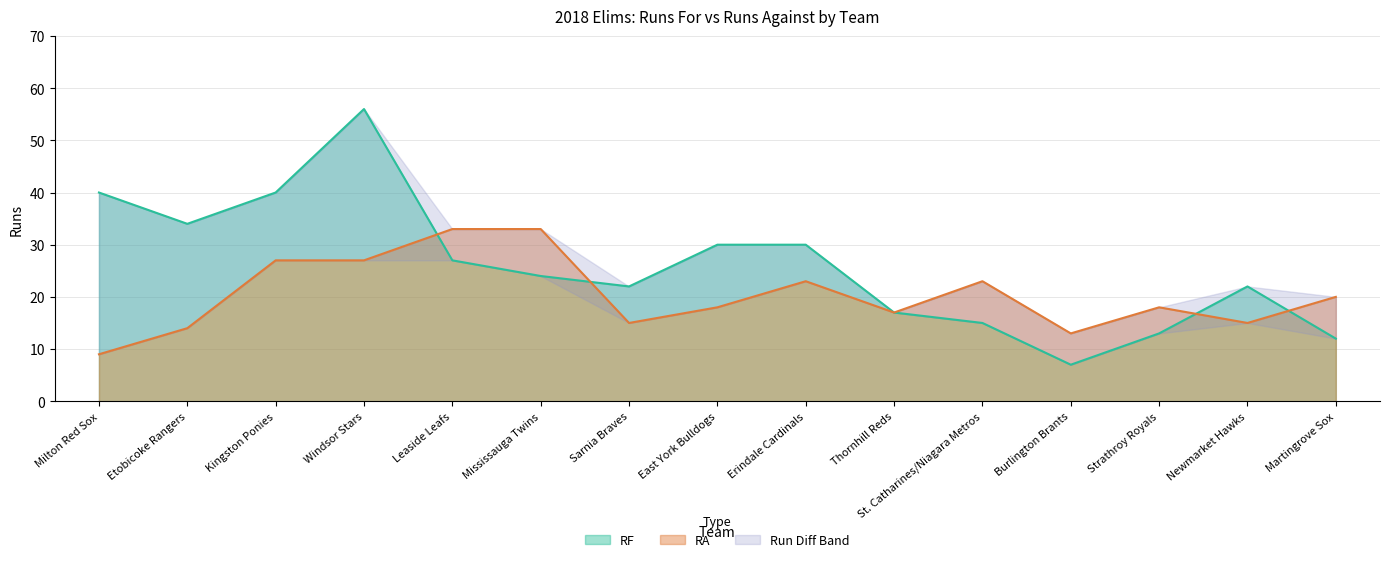

Where is the first local minimum for RA?

Sarnia Braves